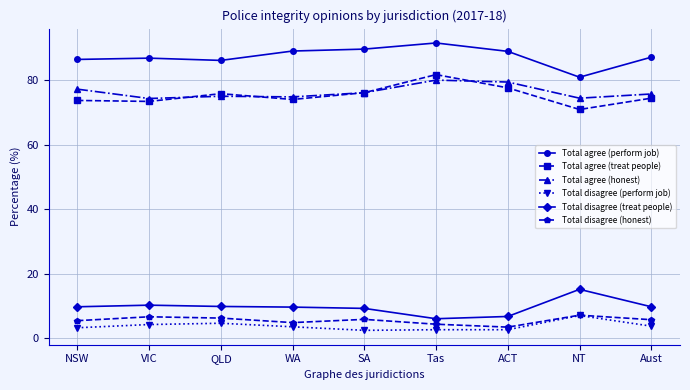

Which series changed the most between QLD and Tas?

Total agree (treat people)